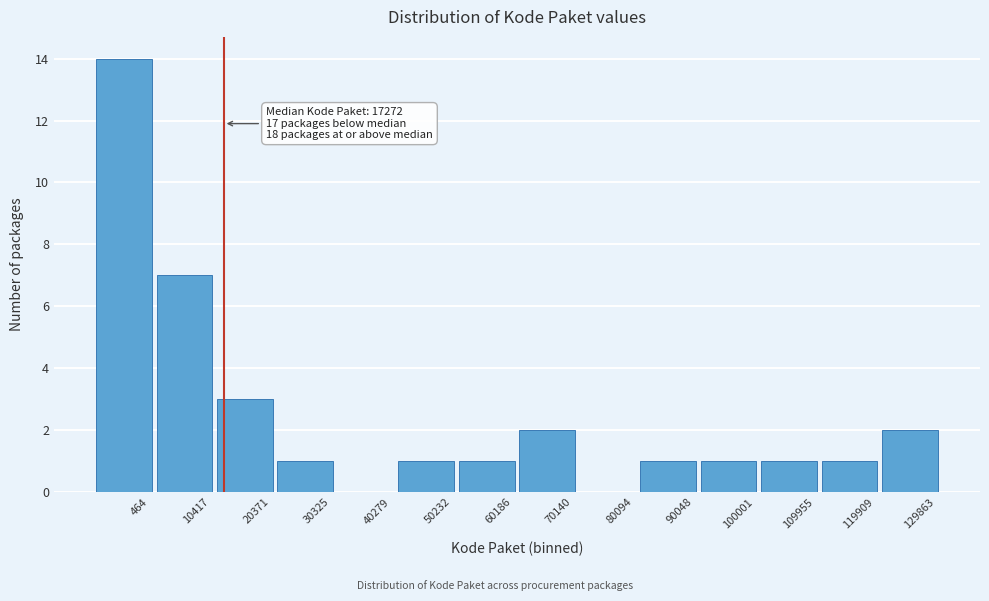

Reading left to right, extract all data points from this chart.

464=14	10417=7	20371=3	30325=1	40279=0	50232=1	60186=1	70140=2	80094=0	90048=1	100001=1	109955=1	119909=1	129863=2